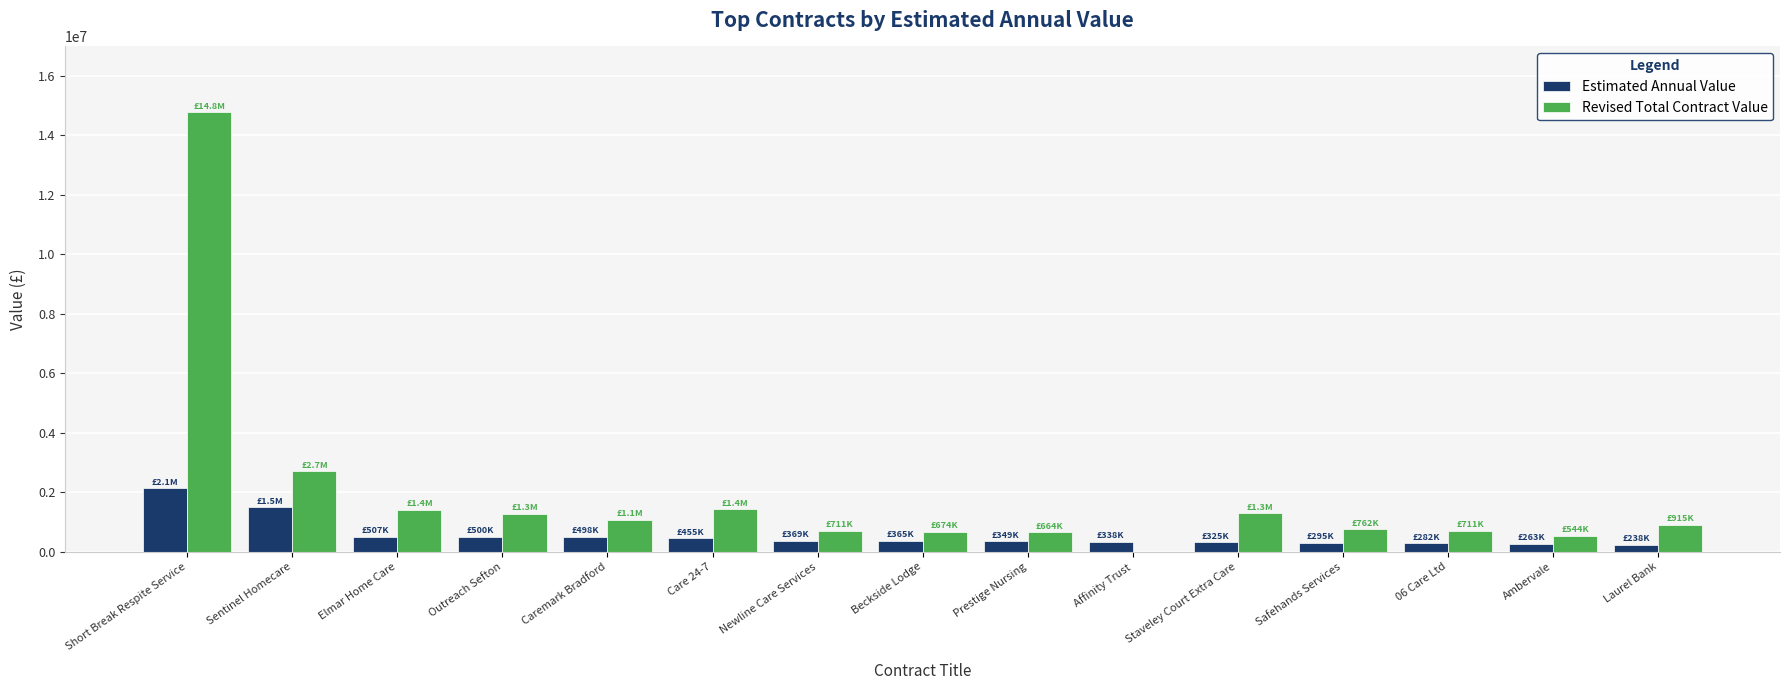

Are the bars horizontal?

No